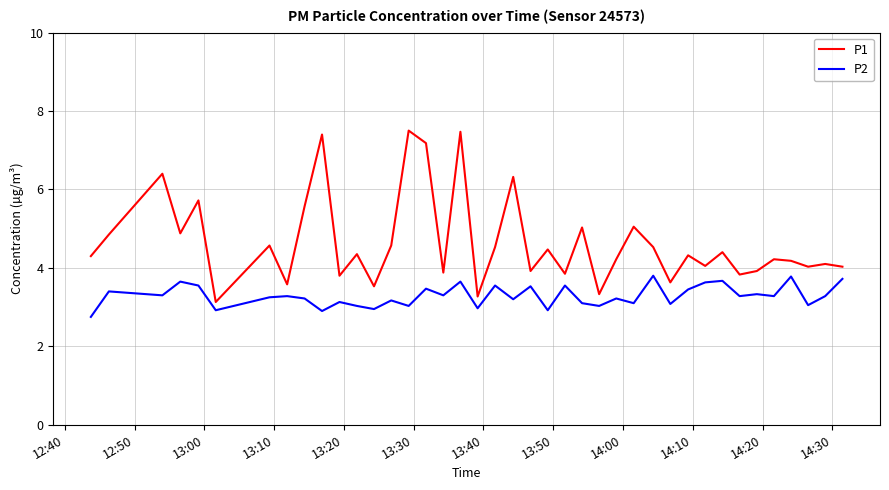

What is the maximum value shown in the chart?

7.5